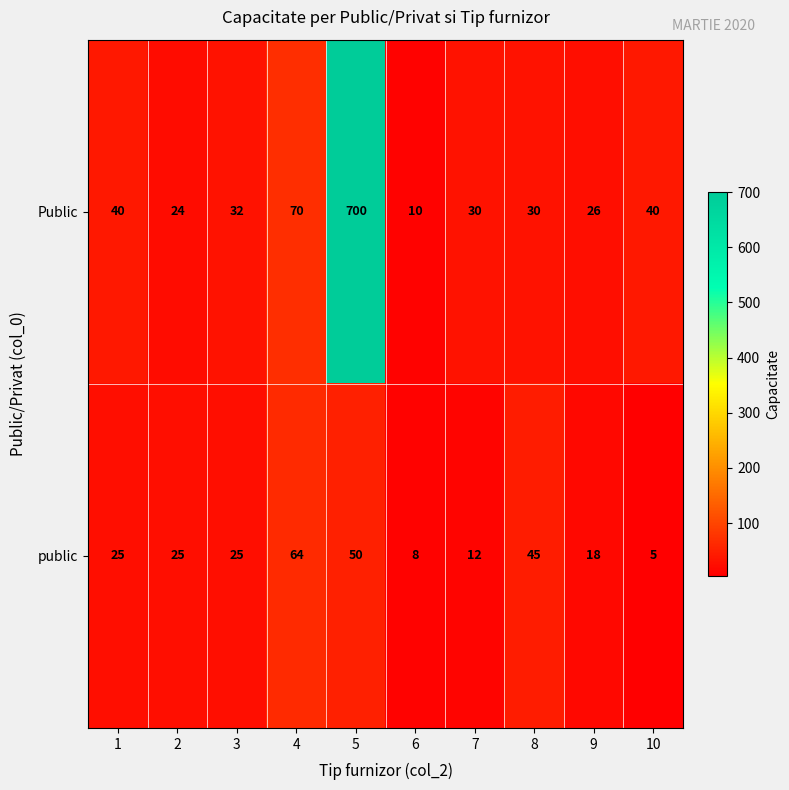

List the series in order of their overall mean, lowest first.

public, Public